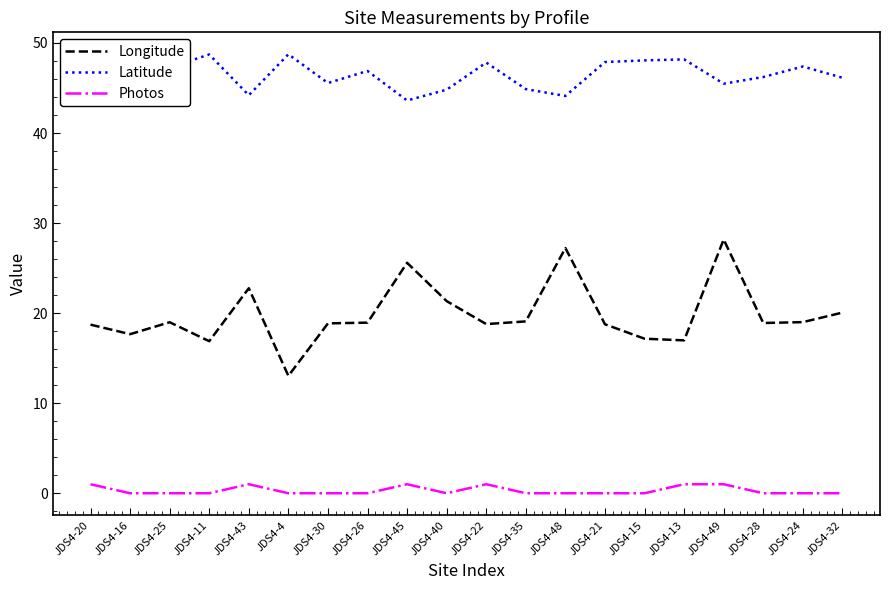

Which series has the largest range (max minus min)?

Longitude